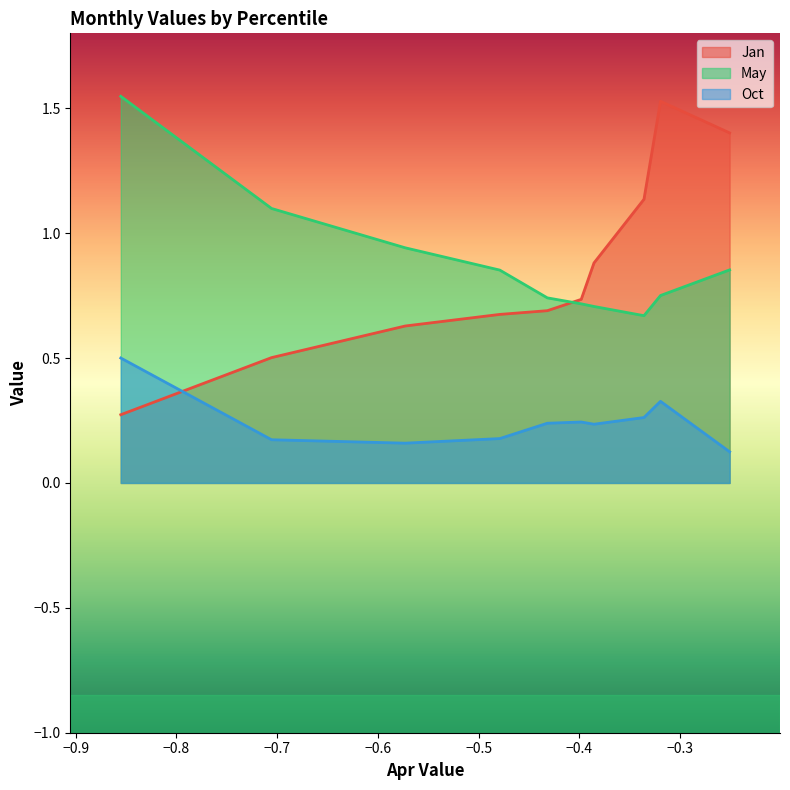

Reading left to right, extract all data points from this chart.

Jan: pct05=1.4	pct15=1.5	pct25=1.1	pct35=0.9	pct45=0.7	pct55=0.7	pct65=0.7	pct75=0.6	pct85=0.5	pct95=0.3
May: pct05=0.9	pct15=0.8	pct25=0.7	pct35=0.7	pct45=0.7	pct55=0.7	pct65=0.9	pct75=0.9	pct85=1.1	pct95=1.5
Oct: pct05=0.1	pct15=0.3	pct25=0.3	pct35=0.2	pct45=0.2	pct55=0.2	pct65=0.2	pct75=0.2	pct85=0.2	pct95=0.5